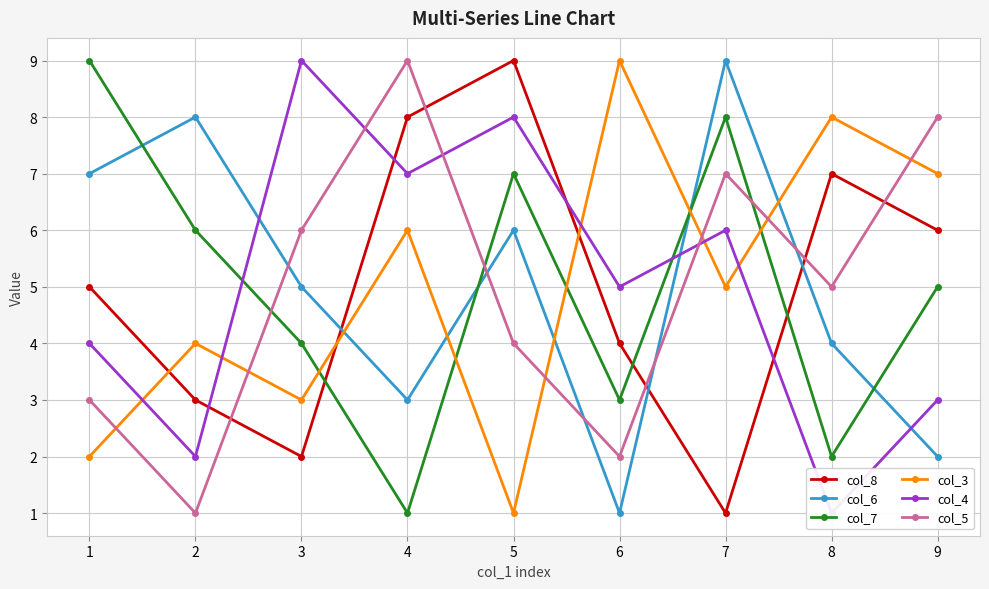

List the labels in order of col_8 value, largest first.

5, 4, 8, 9, 1, 6, 2, 3, 7